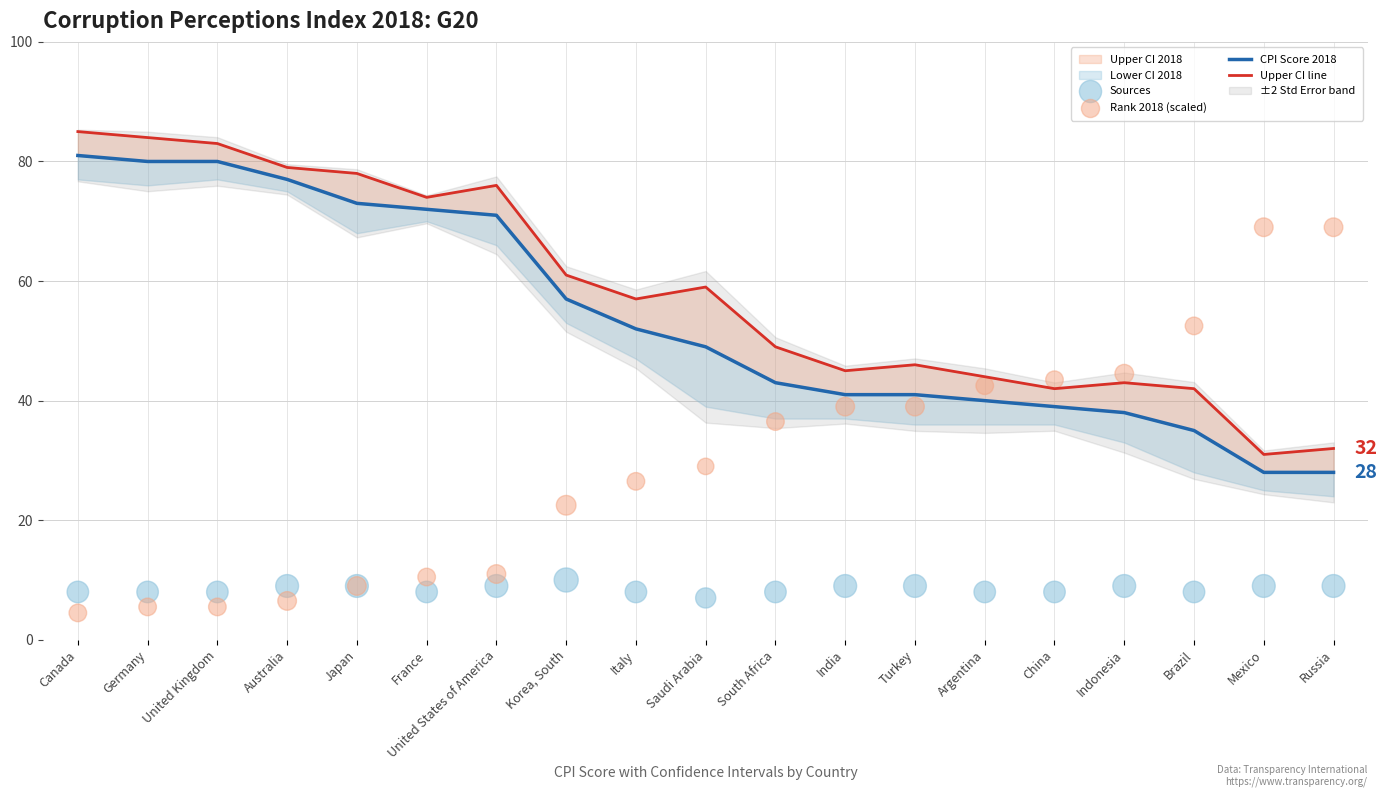

At how many categories does at least one series exceed 40?

19